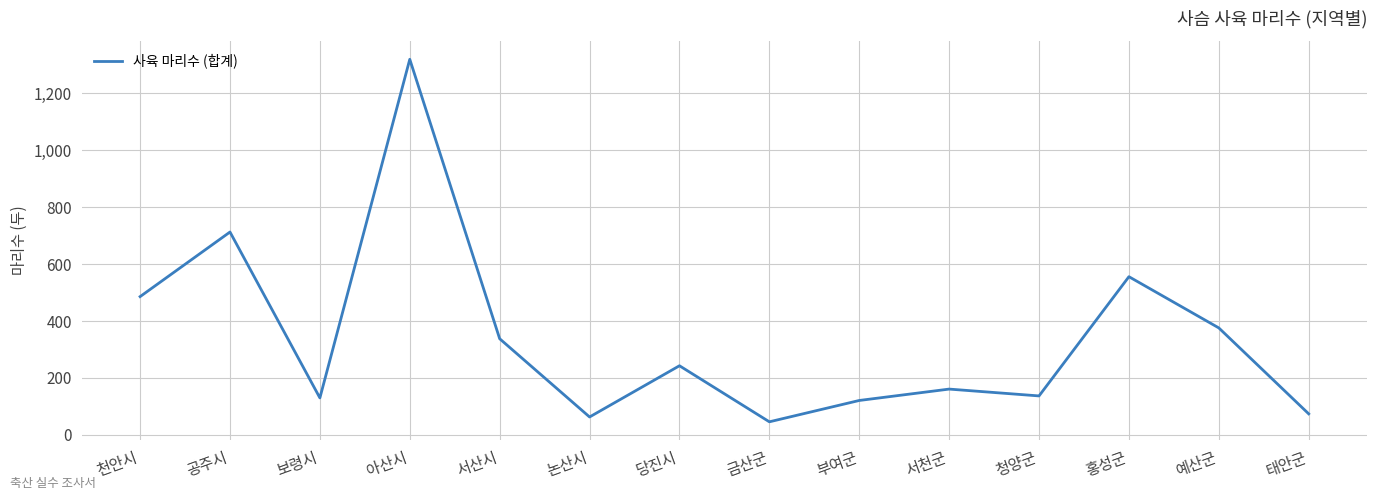

Where is the first local maximum?

공주시